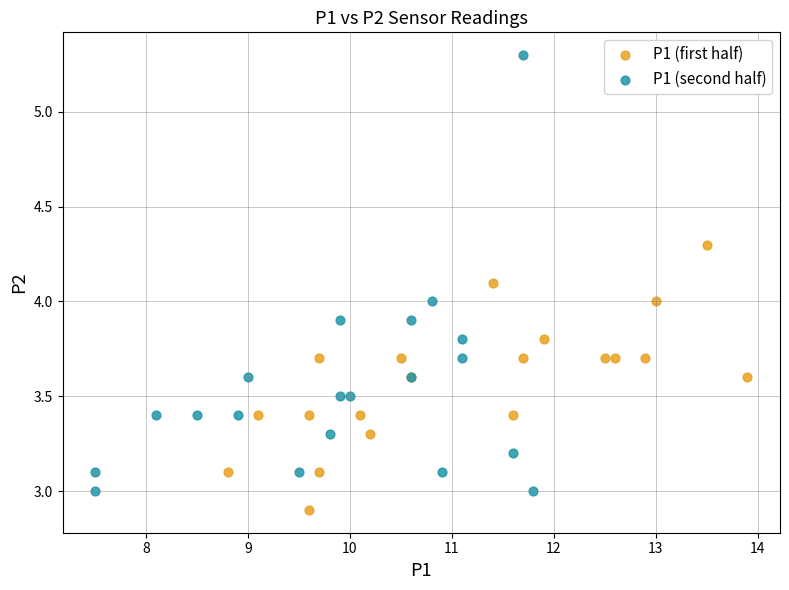

Which series has the widest spread of Y values?

P1 (second half)